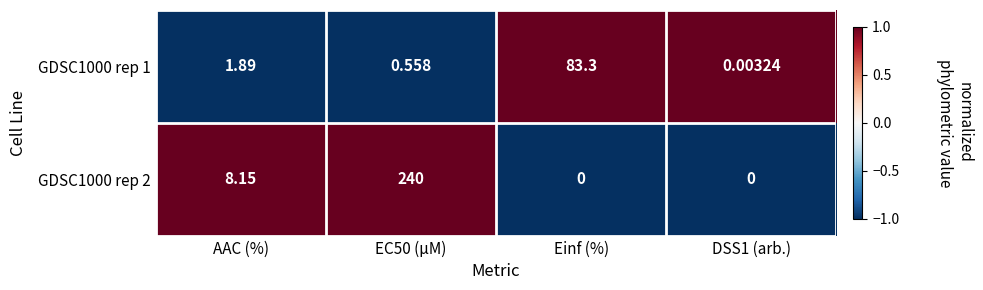

Where does the GDSC1000 rep 1 series first go above 1?

AAC (%)